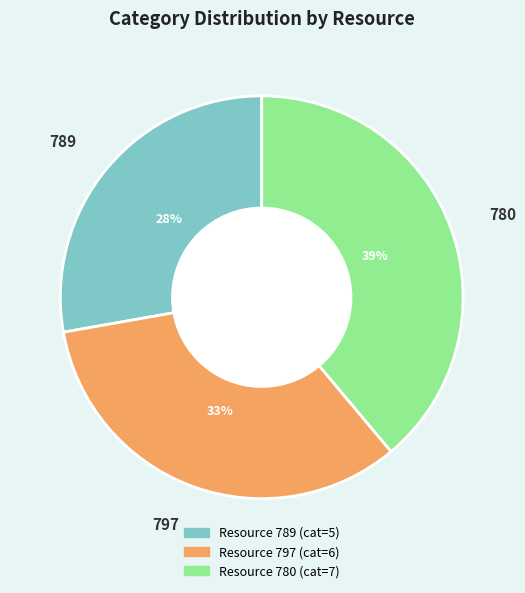

How many segments does this pie chart have?

3